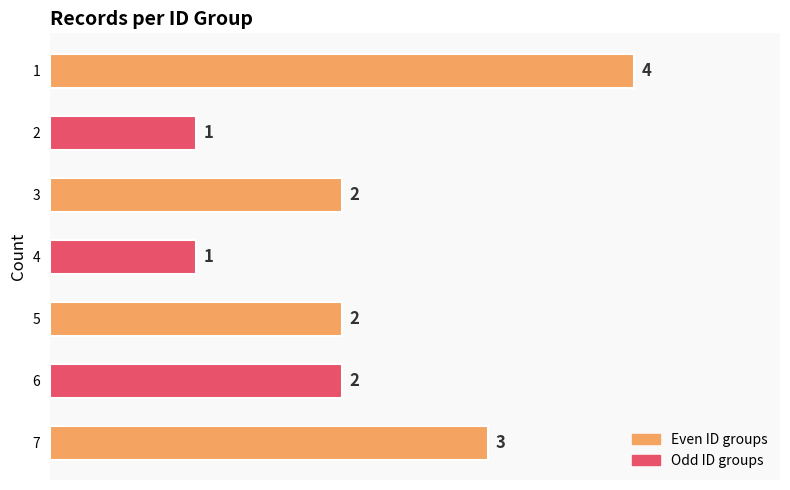

Reading bottom to top, what are all the values shown in this chart?

7=3	6=2	5=2	4=1	3=2	2=1	1=4